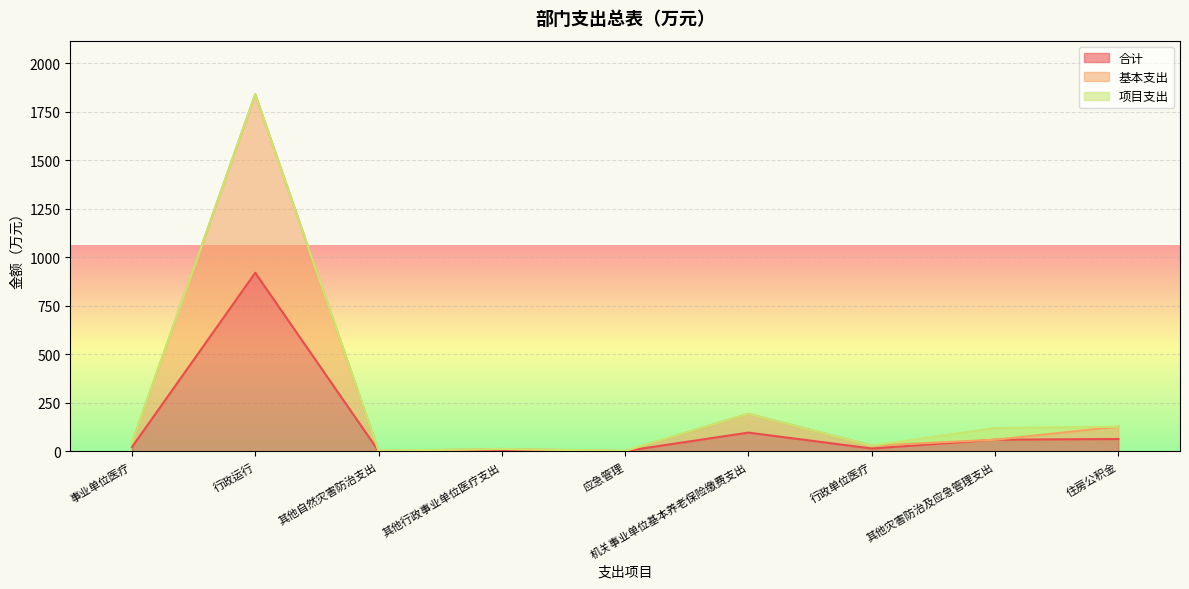

What is the sum of the 基本支出 values at 机关事业单位基本养老保险缴费支出 and 其他灾害防治及应急管理支出?

253.3